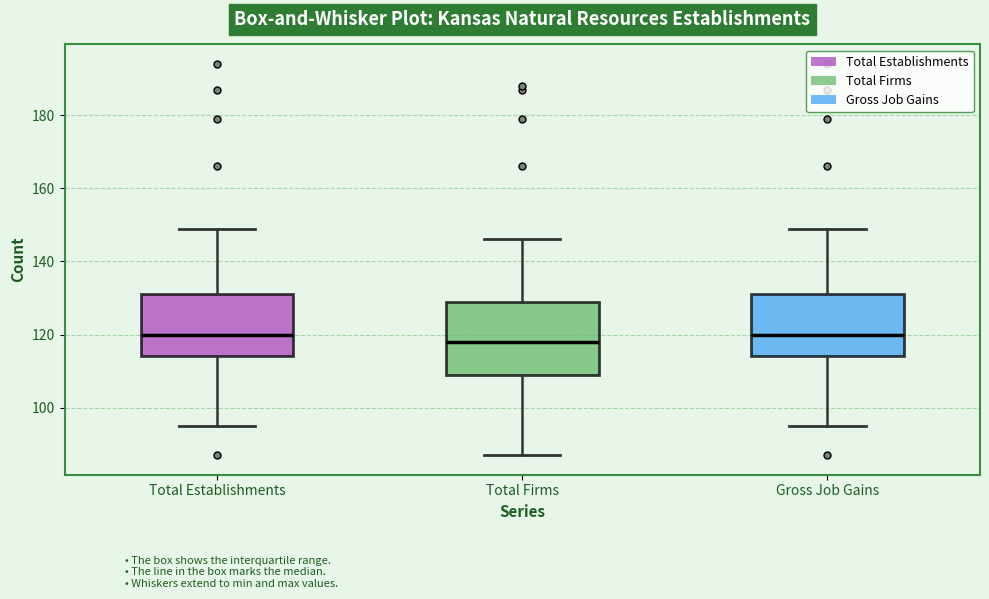

Where does the lower whisker of the box for Total Establishments end on the y-axis? The values are not printed on the chart, so give them approximately, as read against the axis.

96